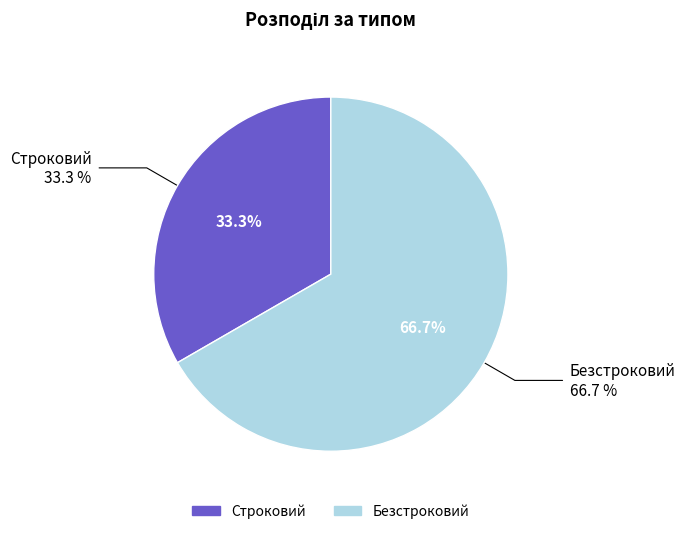

What percentage do Строковий and Безстроковий together represent?

100.0%